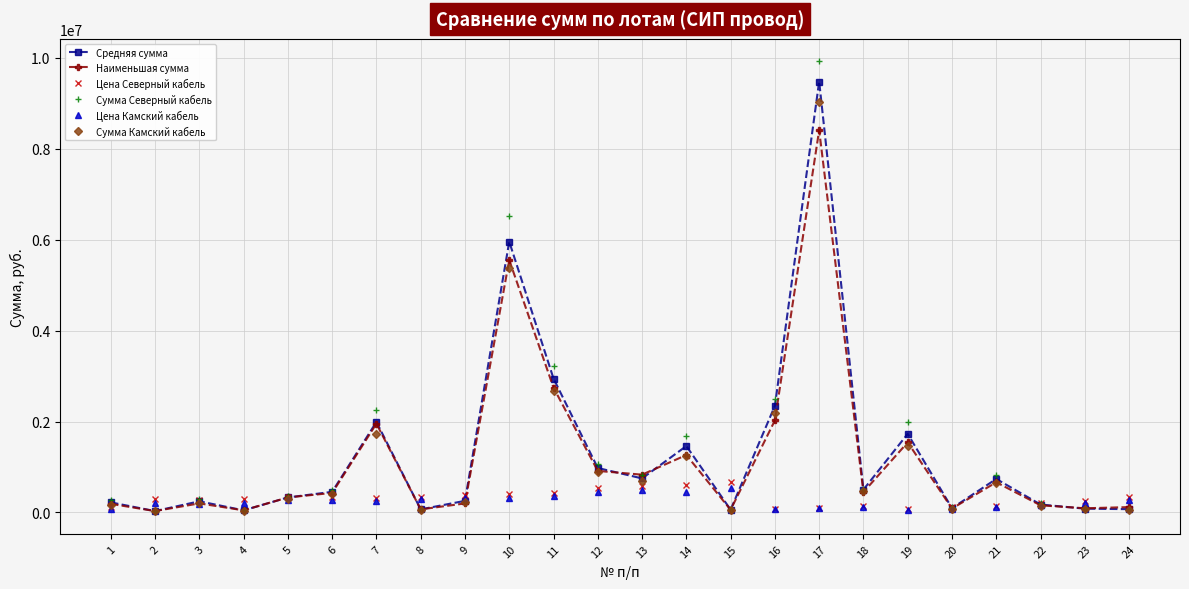

What is the highest value of the Цена Северный кабель series?

660000.0